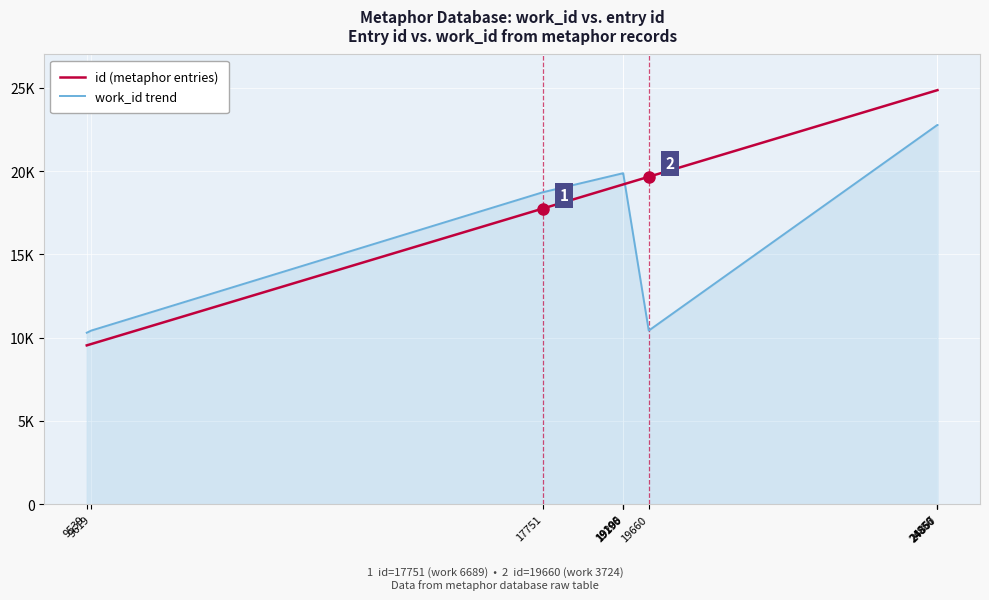

What value does the work_id trend series have at 24856?

22766.8